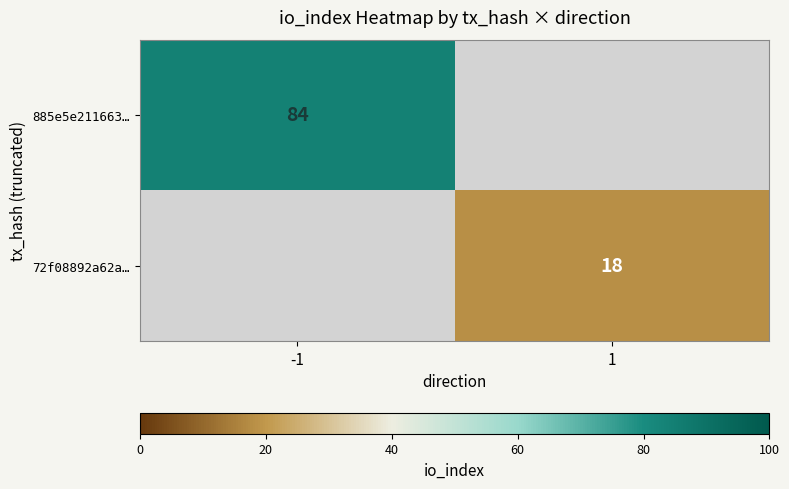

Count the number of data series in this chart.

2